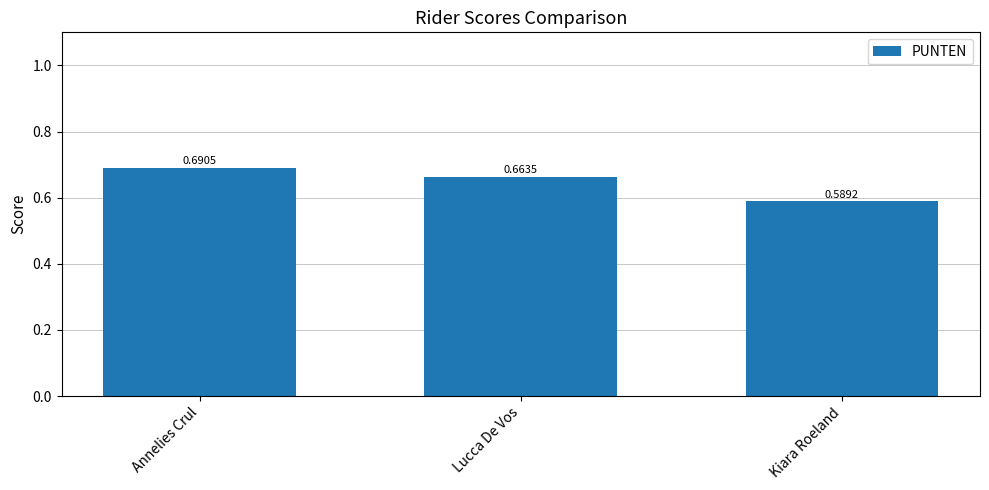

True or false: the data shows 1.0 at Lucca De Vos.

False